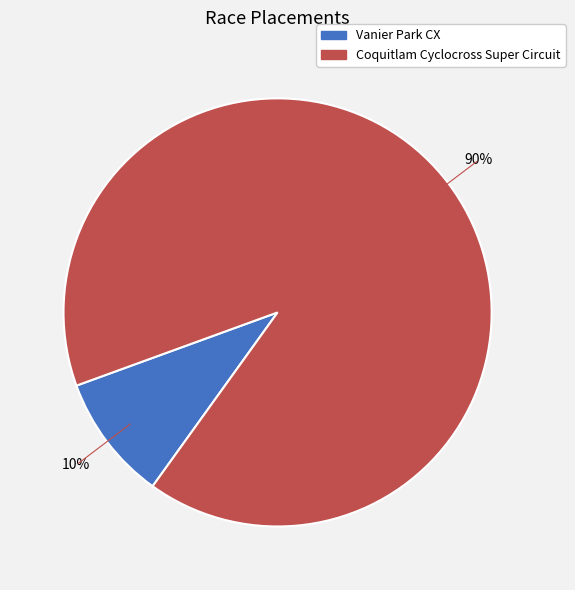

Which category accounts for the majority?

Coquitlam Cyclocross Super Circuit